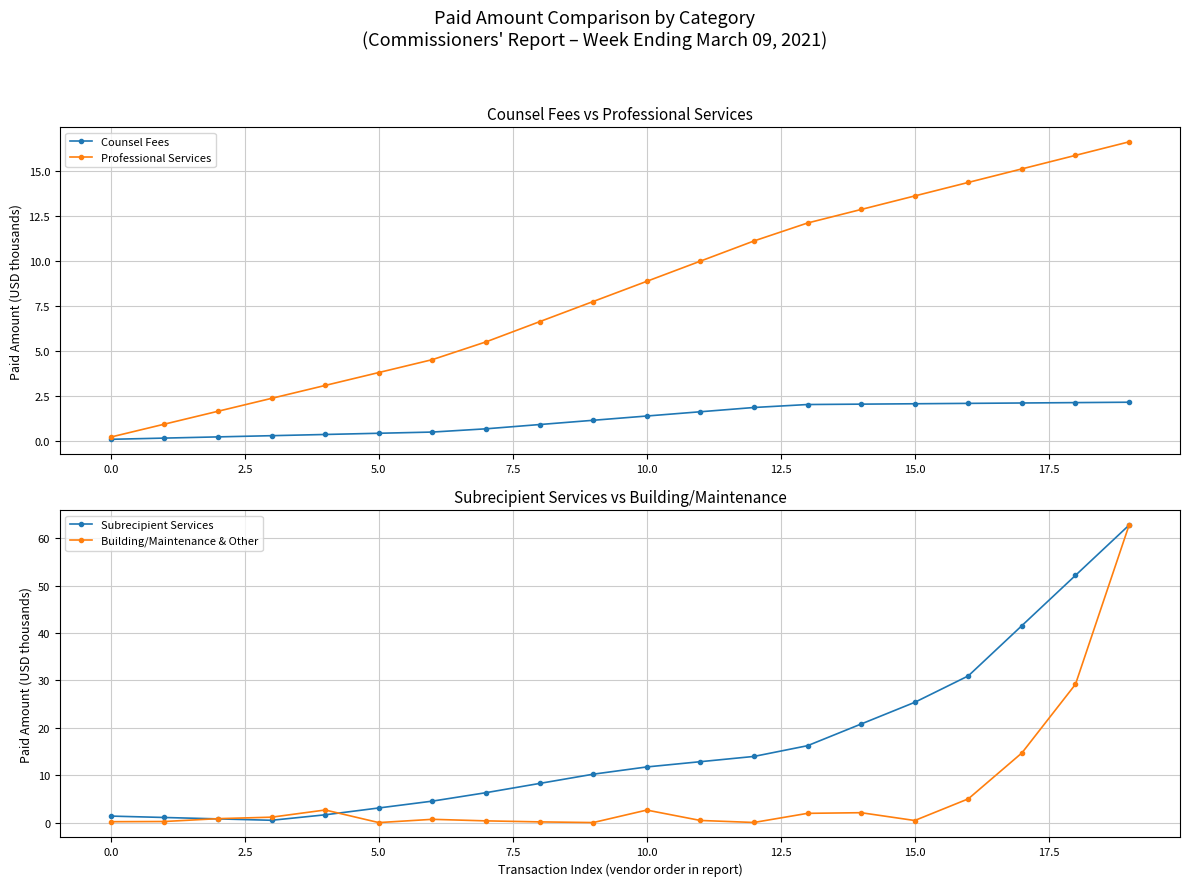

What is the sum of all Professional Services values?

166.6